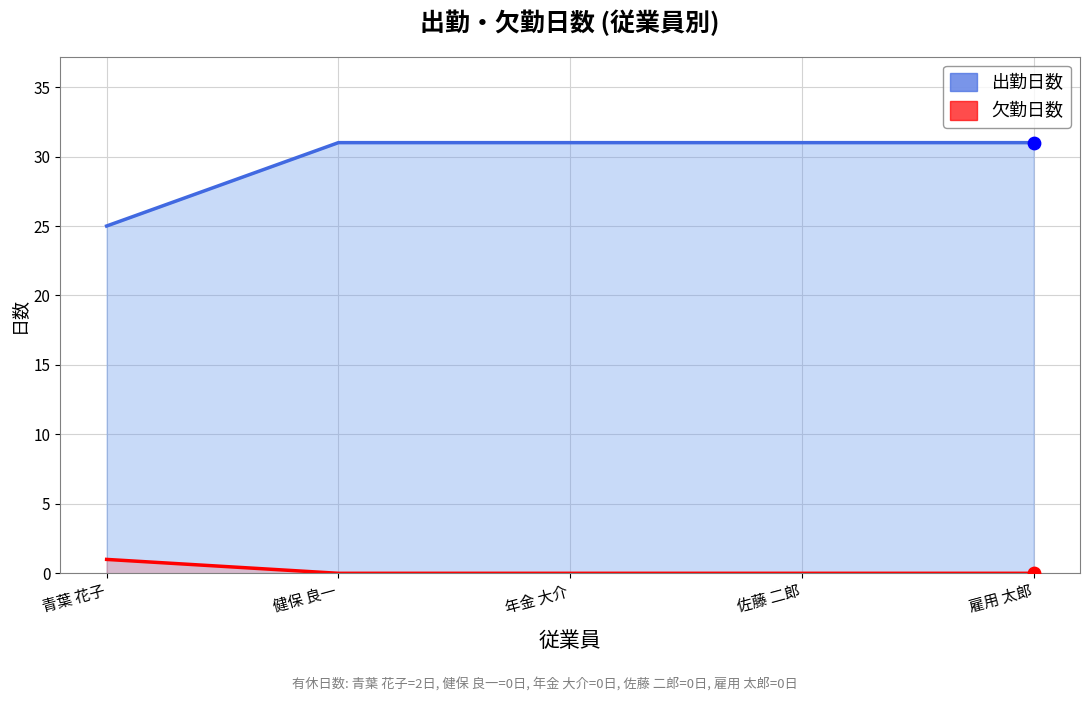

Which series reaches the minimum Y coordinate?

出勤日数